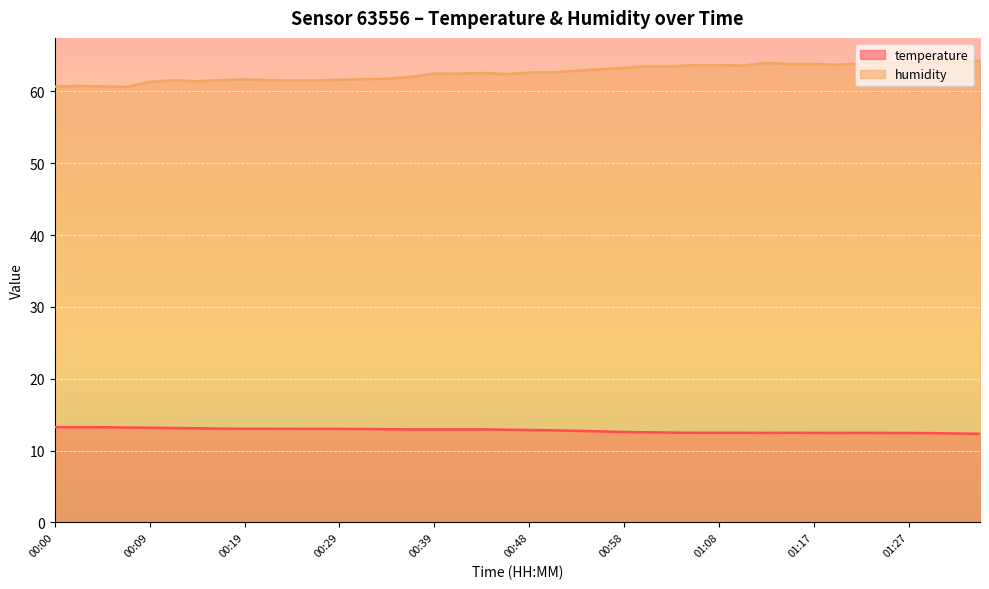

What is the total value across all series at 00:24?

74.6